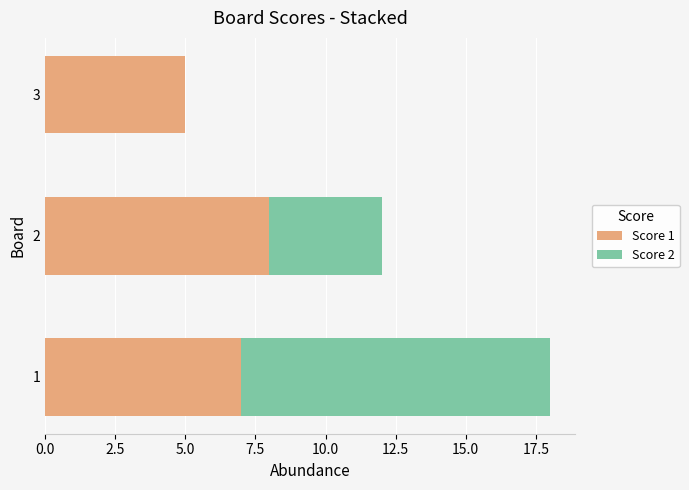

What is the sum of all Score 1 values?

20